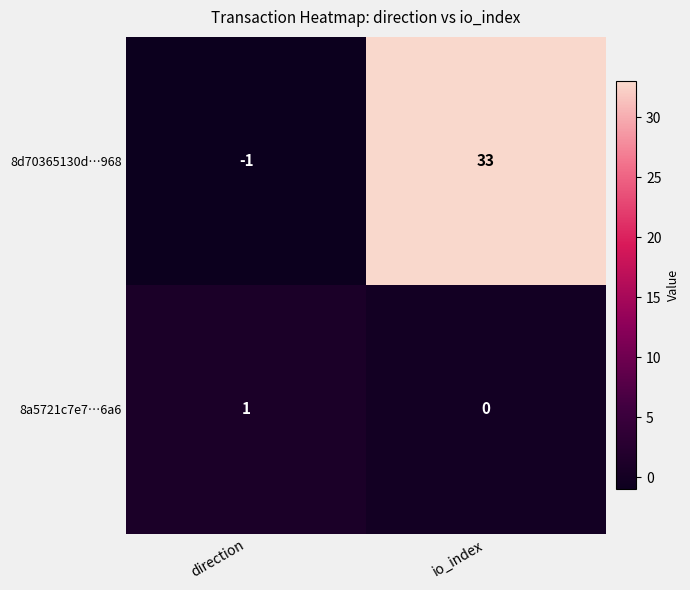

Where is 8a5721c7e7…6a6 nearest to the value 0?

io_index